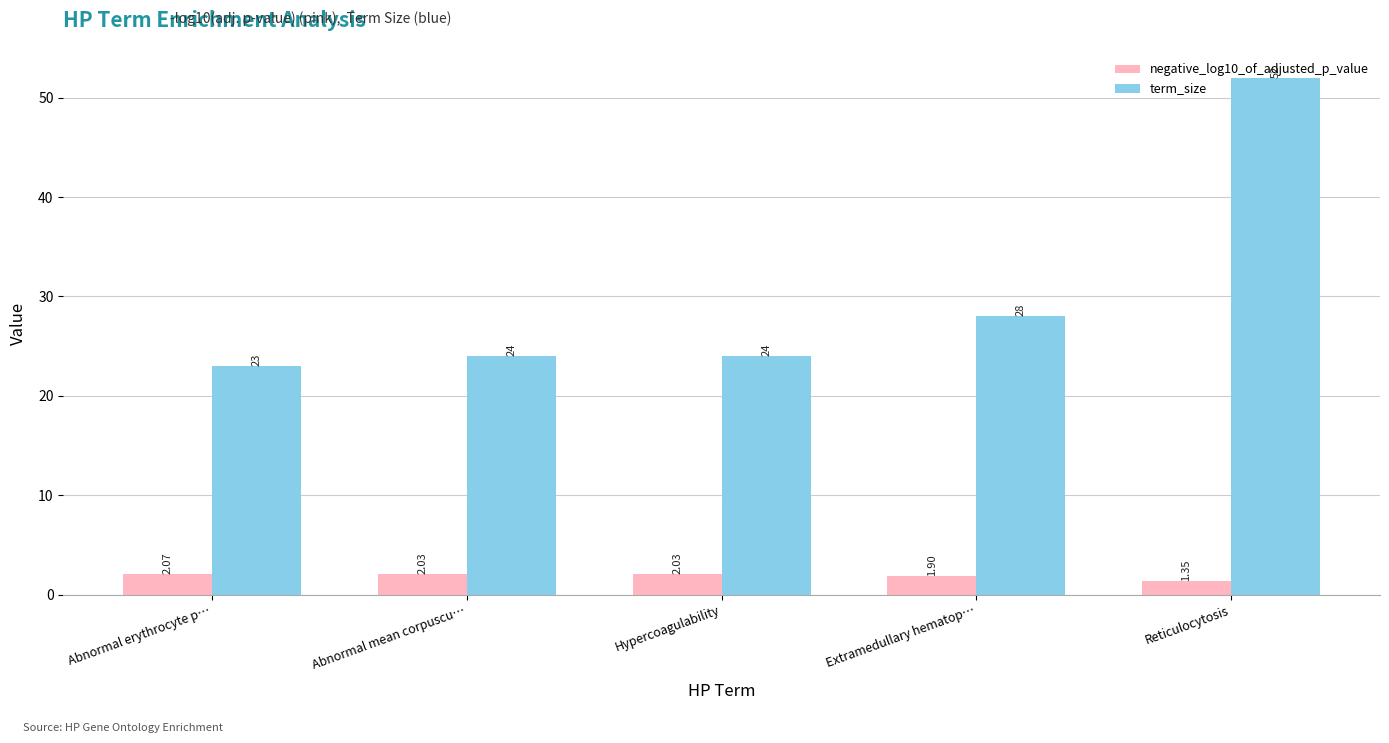

At which category does the chart reach its peak across all series?

Reticulocytosis